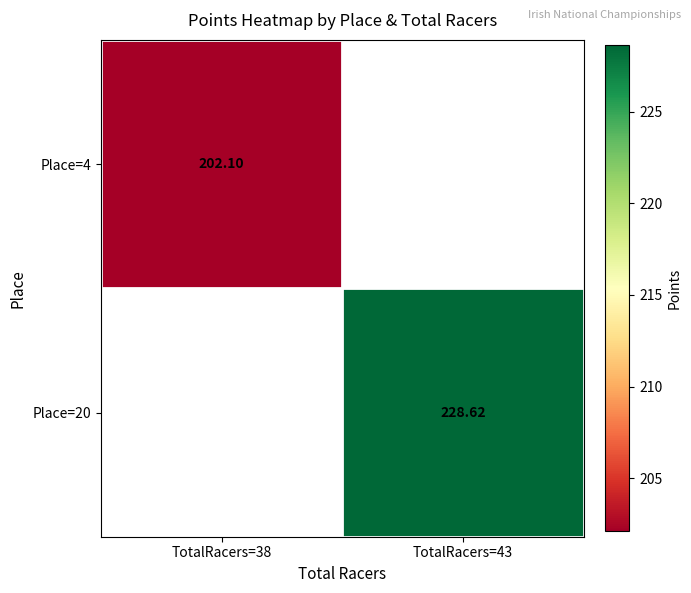

True or false: Place=20 has a value of 158.4 at TotalRacers=43.

False